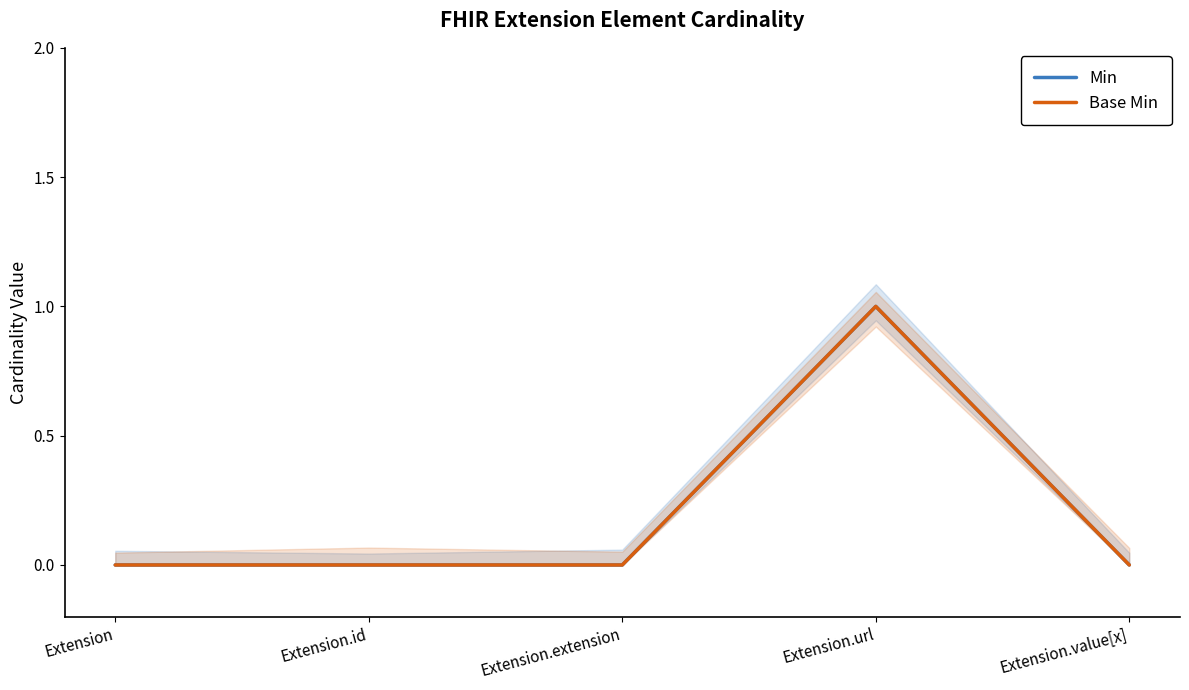

What position from the left is Extension?

1